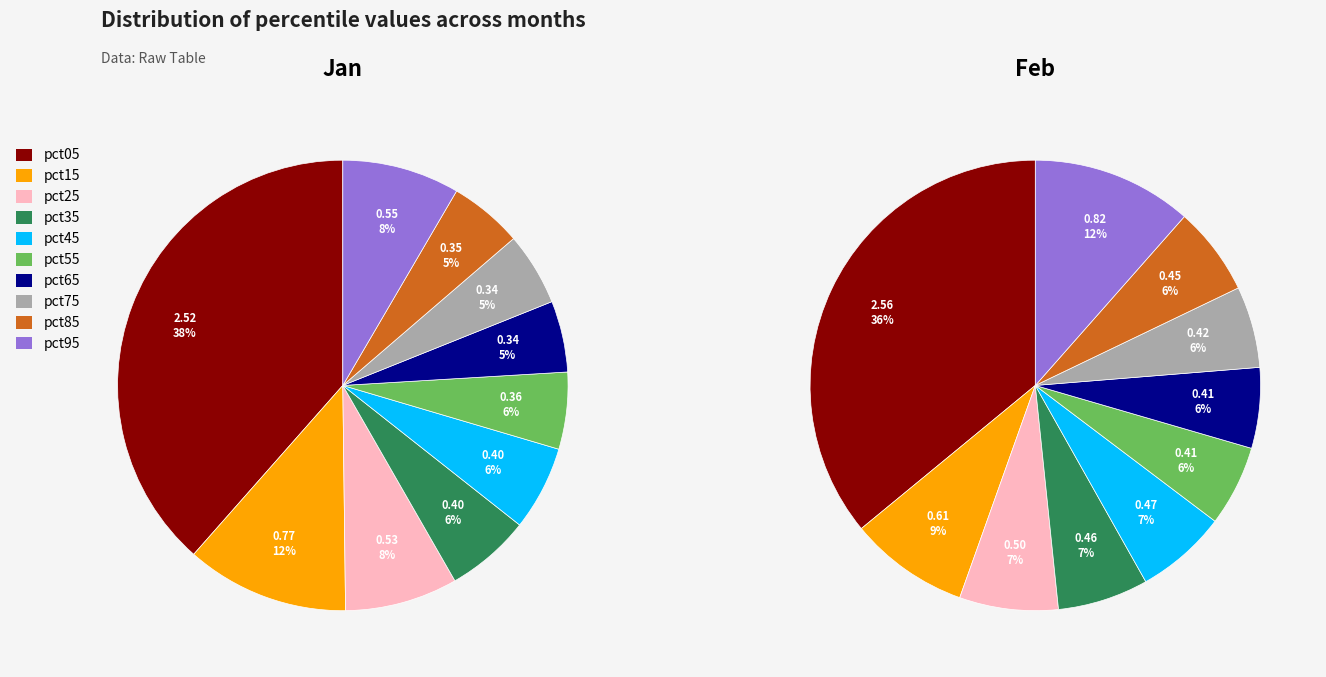

What is the smallest slice in the pie chart?

6